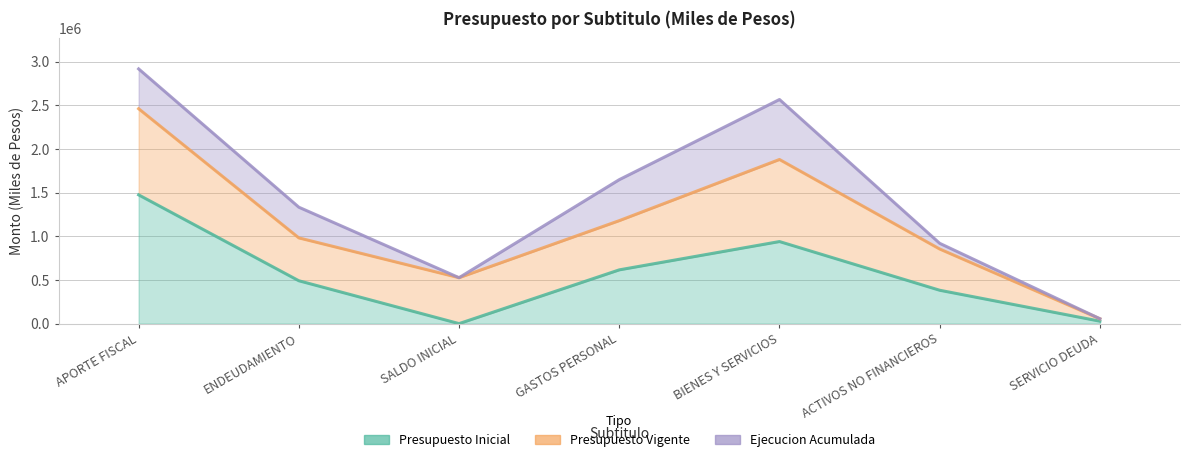

True or false: Presupuesto Inicial and Ejecucion Acumulada cross at least once.

False